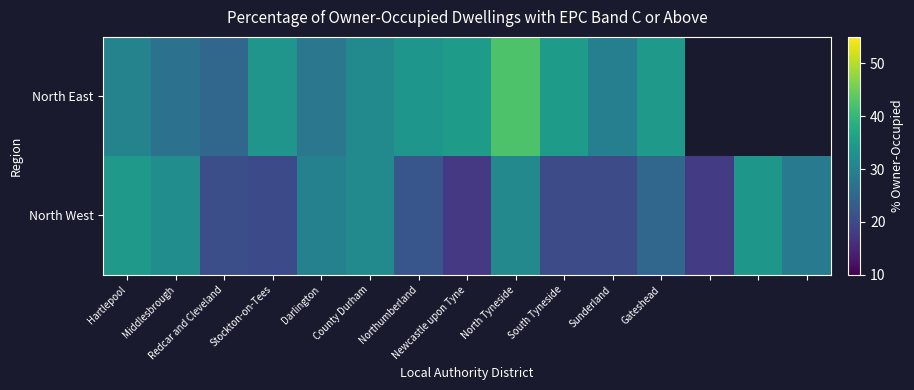

What is the difference between the maximum and minimum values in the North East series?

17.6